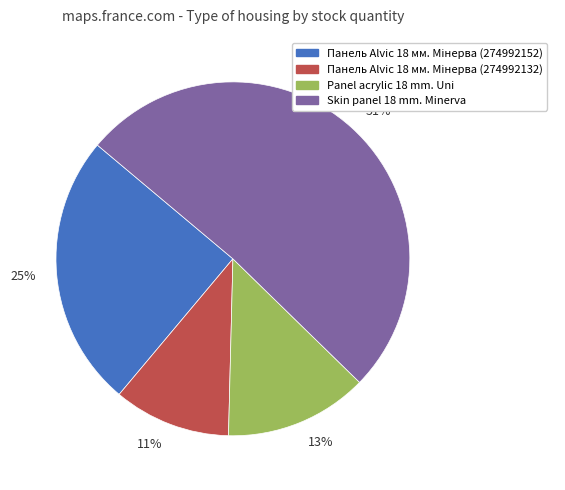

What is the ratio of the value at Panel acrylic 18 mm. Uni to the value at Skin panel 18 mm. Minerva?

0.3